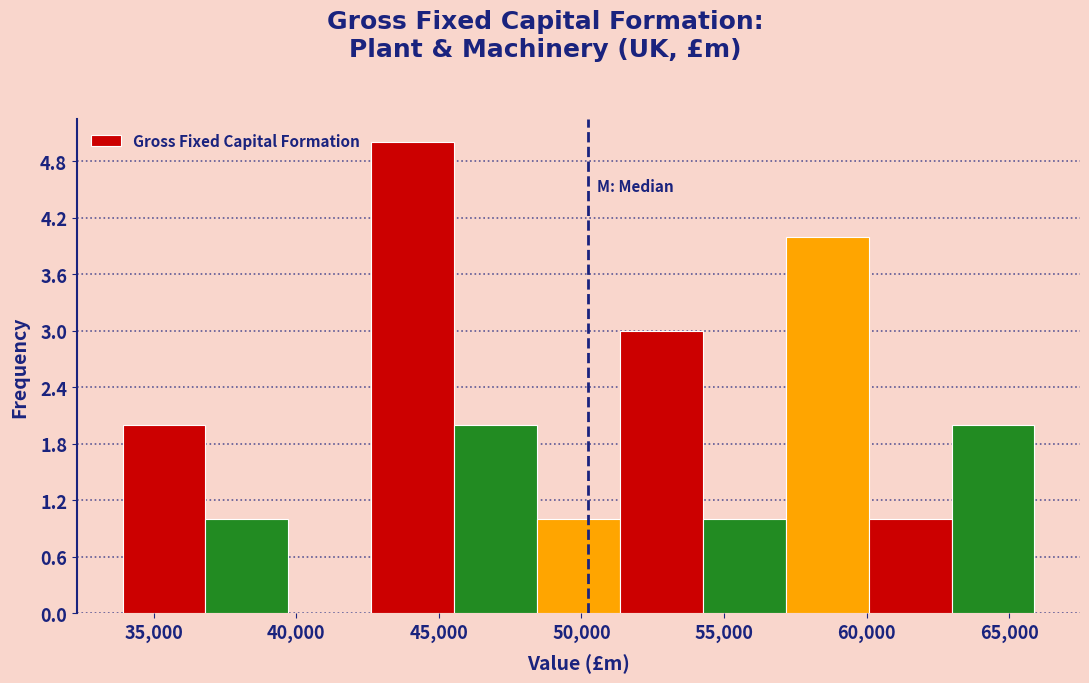

What is the height of the bar covering 42500 to 45500 on the x-axis? Neither the bar edges nor the heights are printed on the chart, so give them approximately, as read against the axes.

5